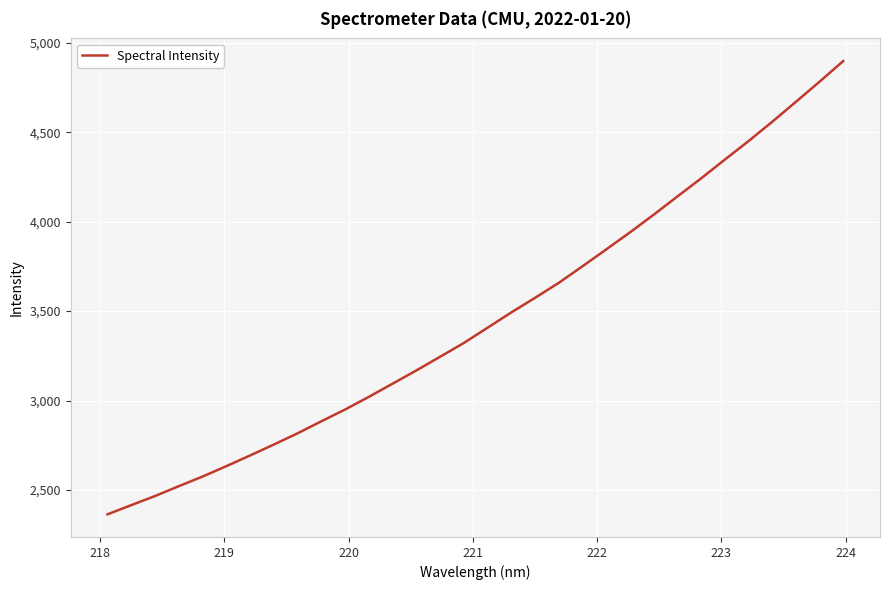

What is the difference between the maximum and minimum values?

2535.3